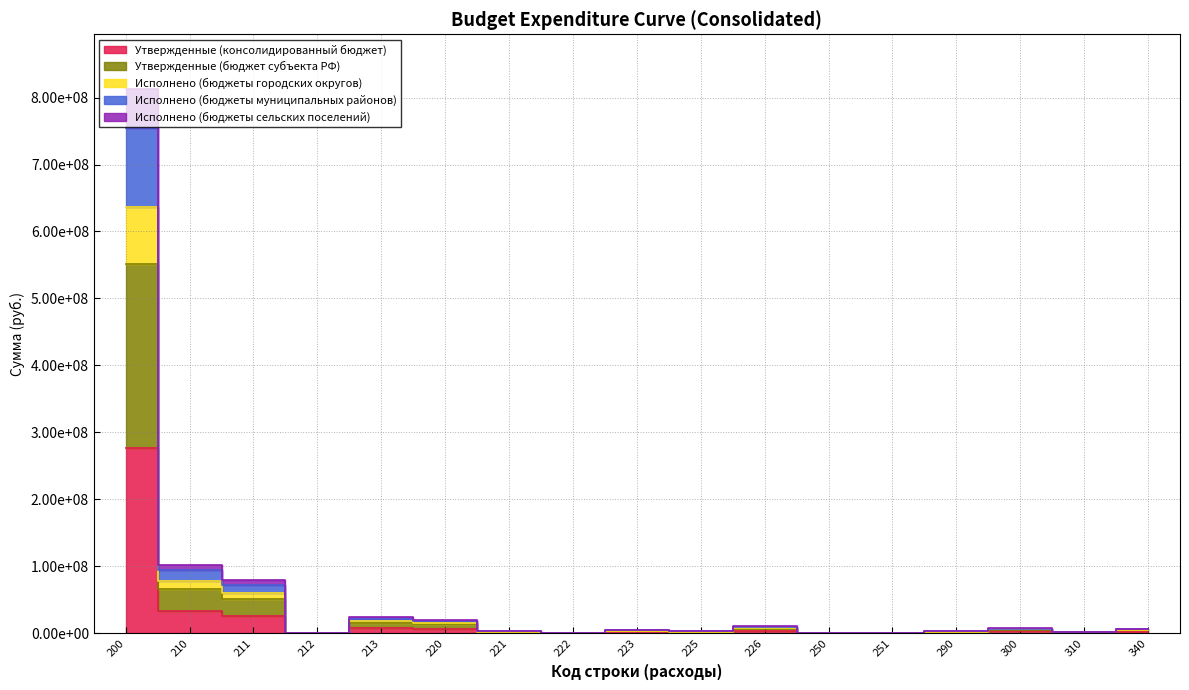

What value does the Исполнено (бюджеты сельских поселений) series have at 225?

2094737.0